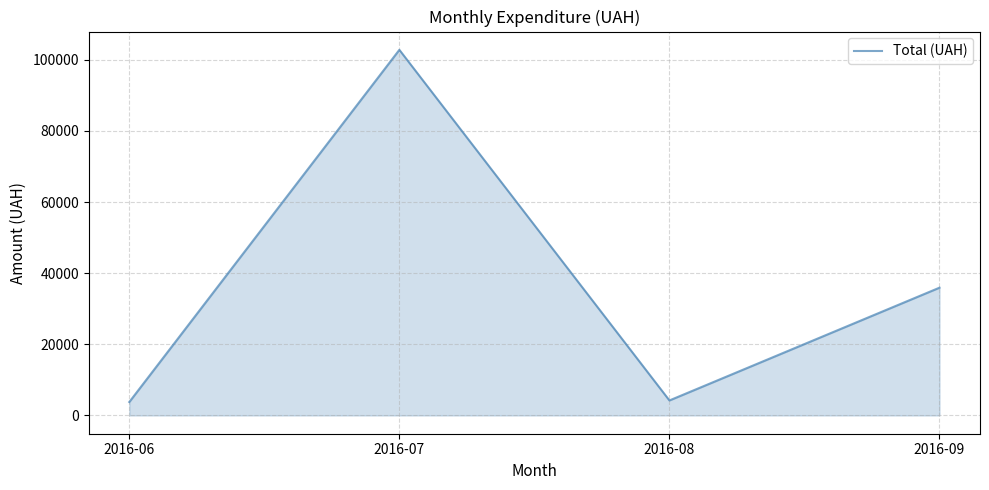

Where is the first local minimum?

2016-08